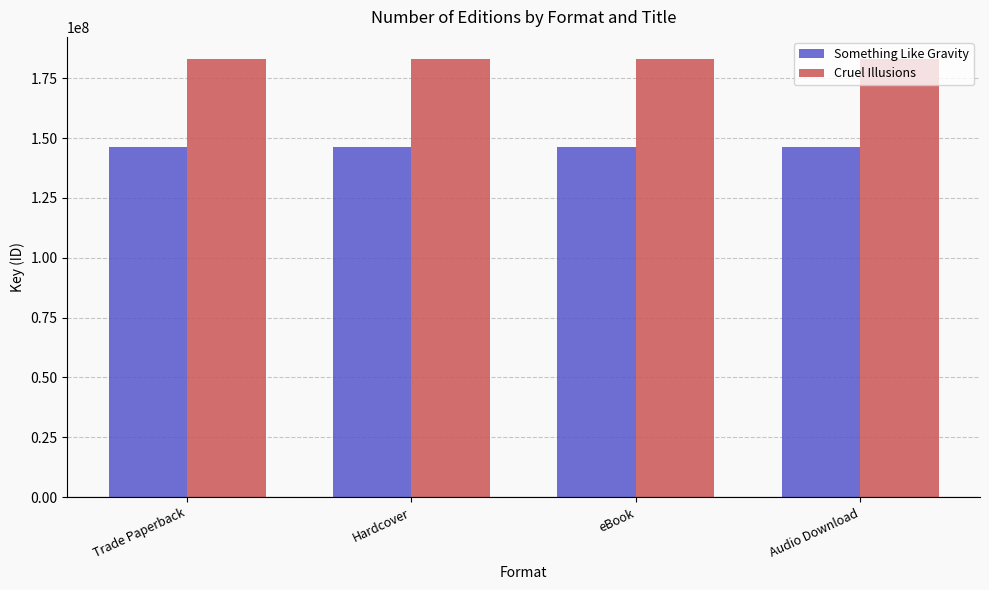

What is the value of the Something Like Gravity bar at the 3rd from the left?

146494942